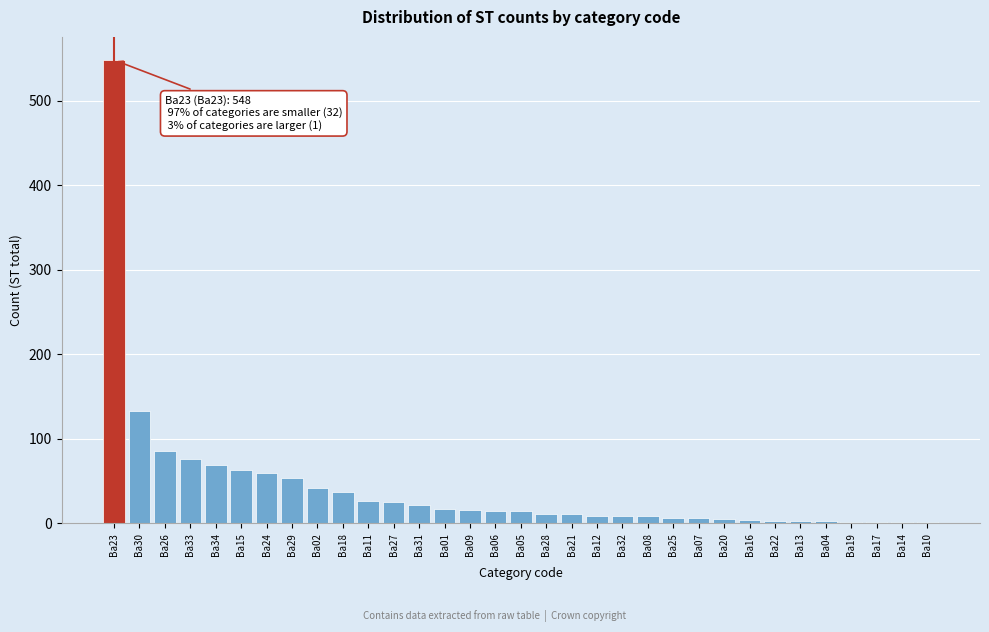

Where is the data nearest to the value 274?

Ba30